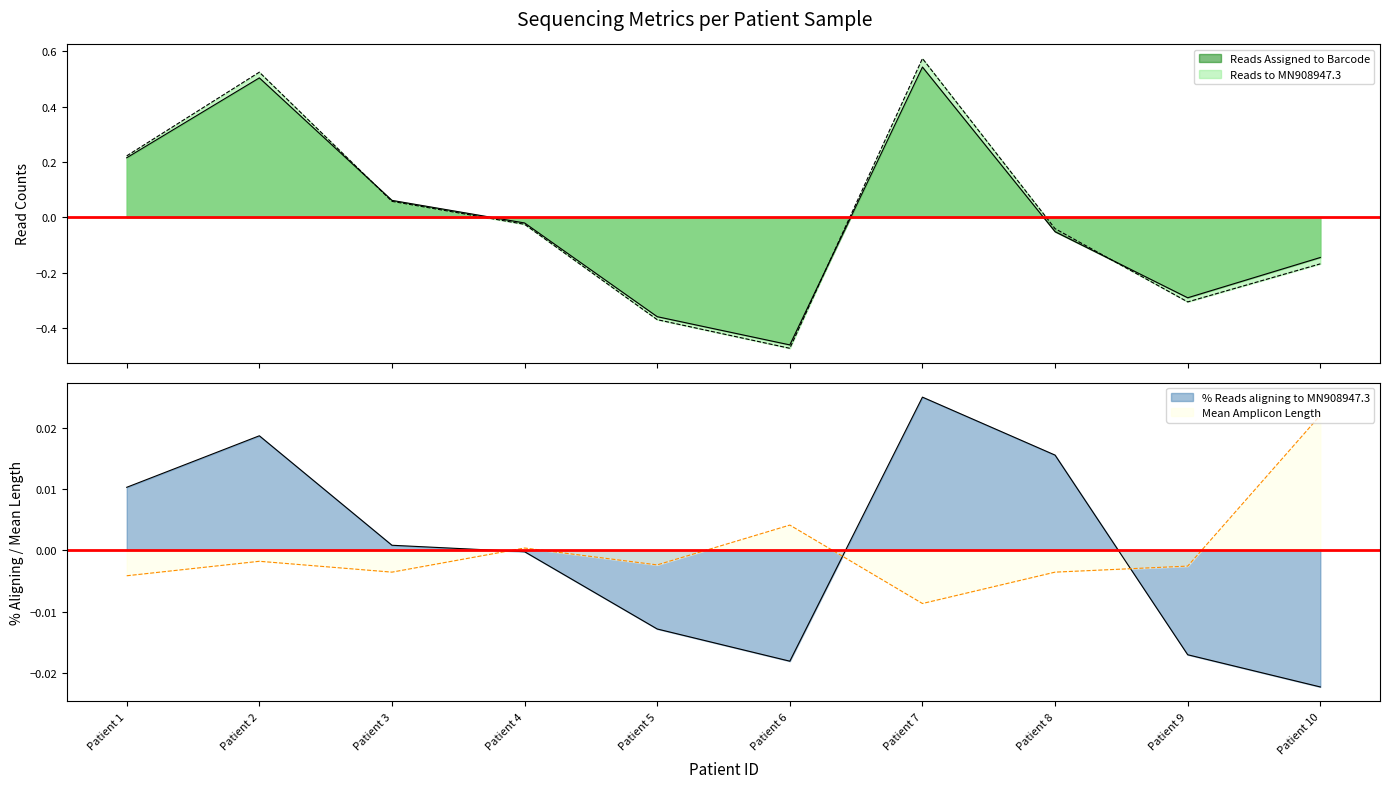

Is it true that Reads to MN908947.3 equals 0.7 at Patient 2?

False